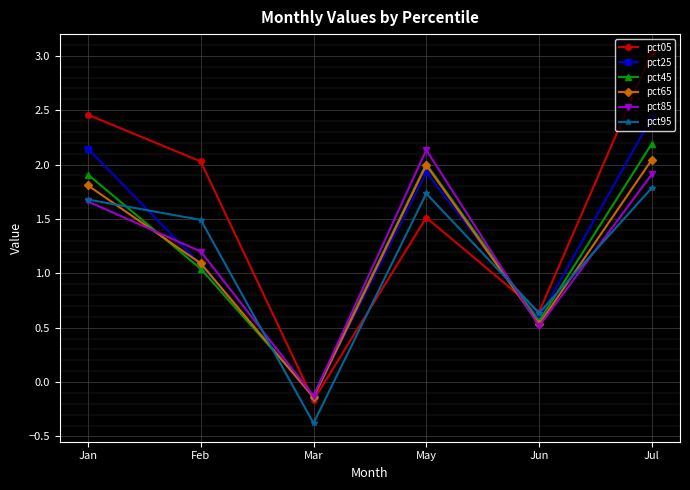

What is the difference between the second highest and second lowest values in the pct25 series?

1.6